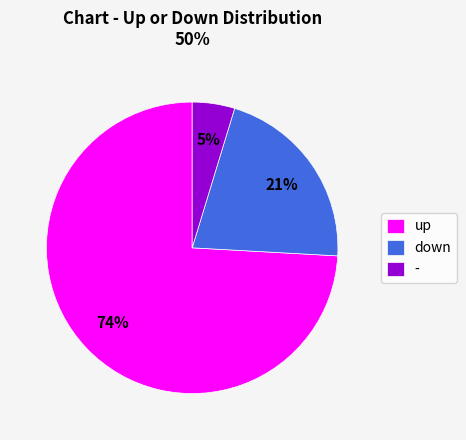

What percentage is the up slice, to the nearest percent?

74%